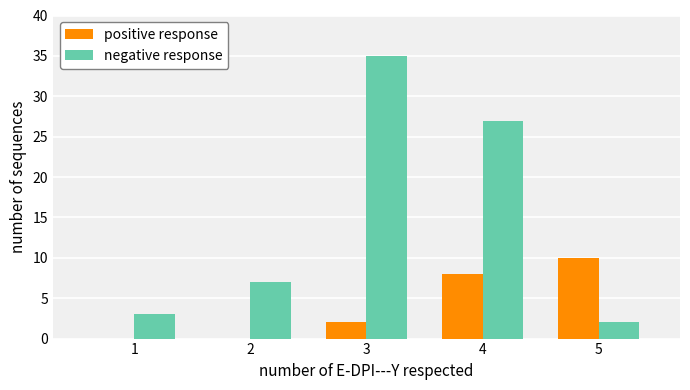

What is the maximum value shown in the chart?

35